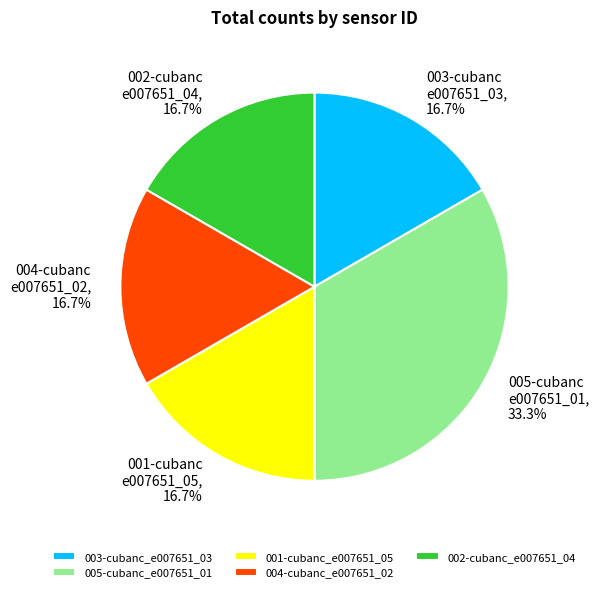

To the nearest percent, what is the difference between the 001-cubanc_e007651_05 and 005-cubanc_e007651_01 slice percentages?

17%